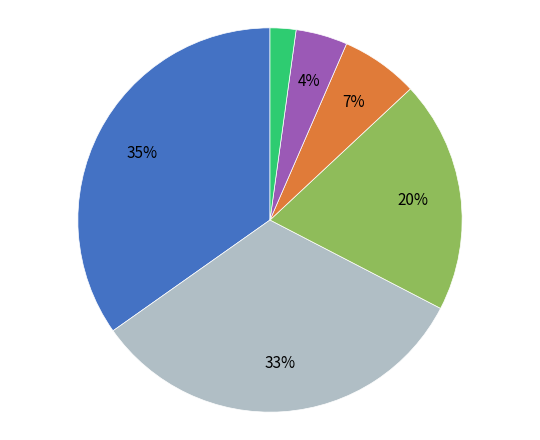

To the nearest percent, what is the difference between the largest and smallest slice percentages?

33%